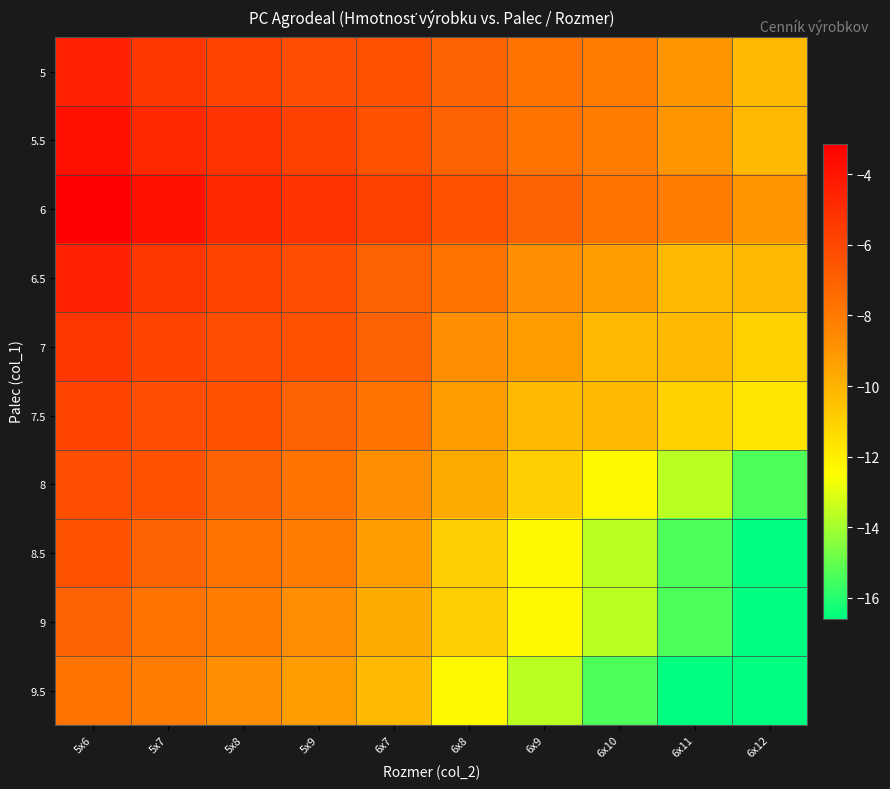

Which series has the largest total across all categories?

6